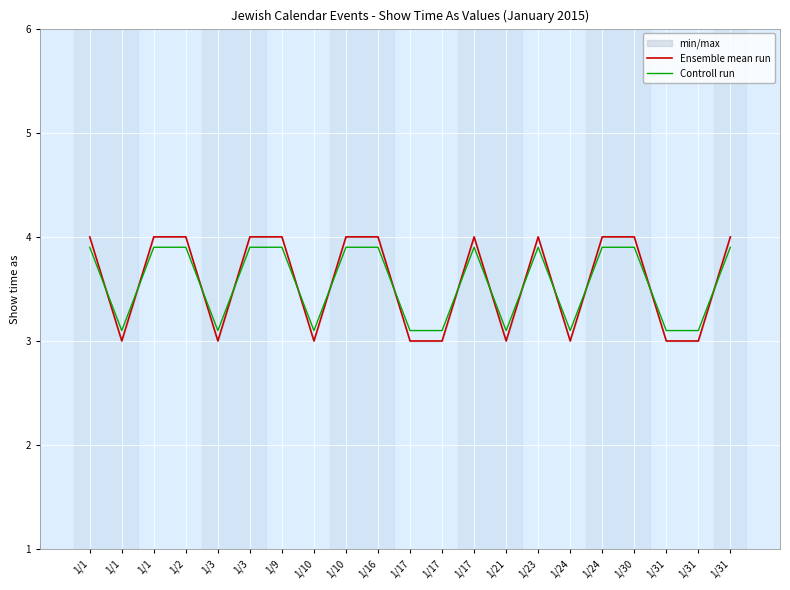

What is the value of the Ensemble mean run point at the 7th from the left?

4.0